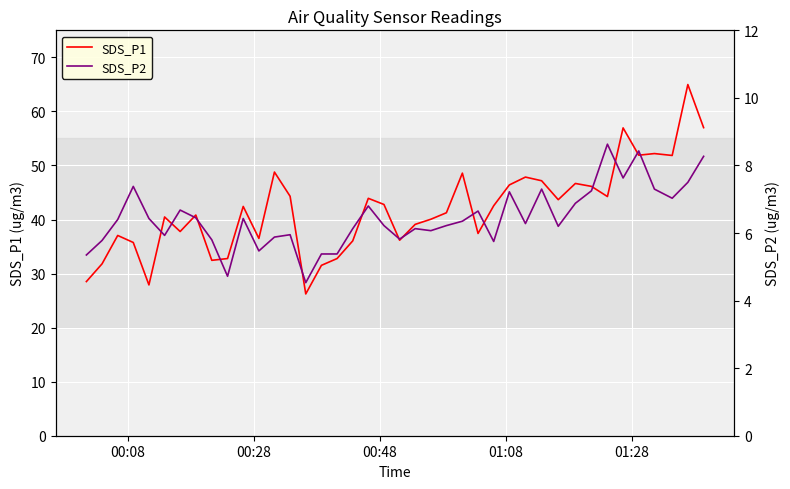

True or false: SDS_P2 and SDS_P1 intersect in this chart.

False